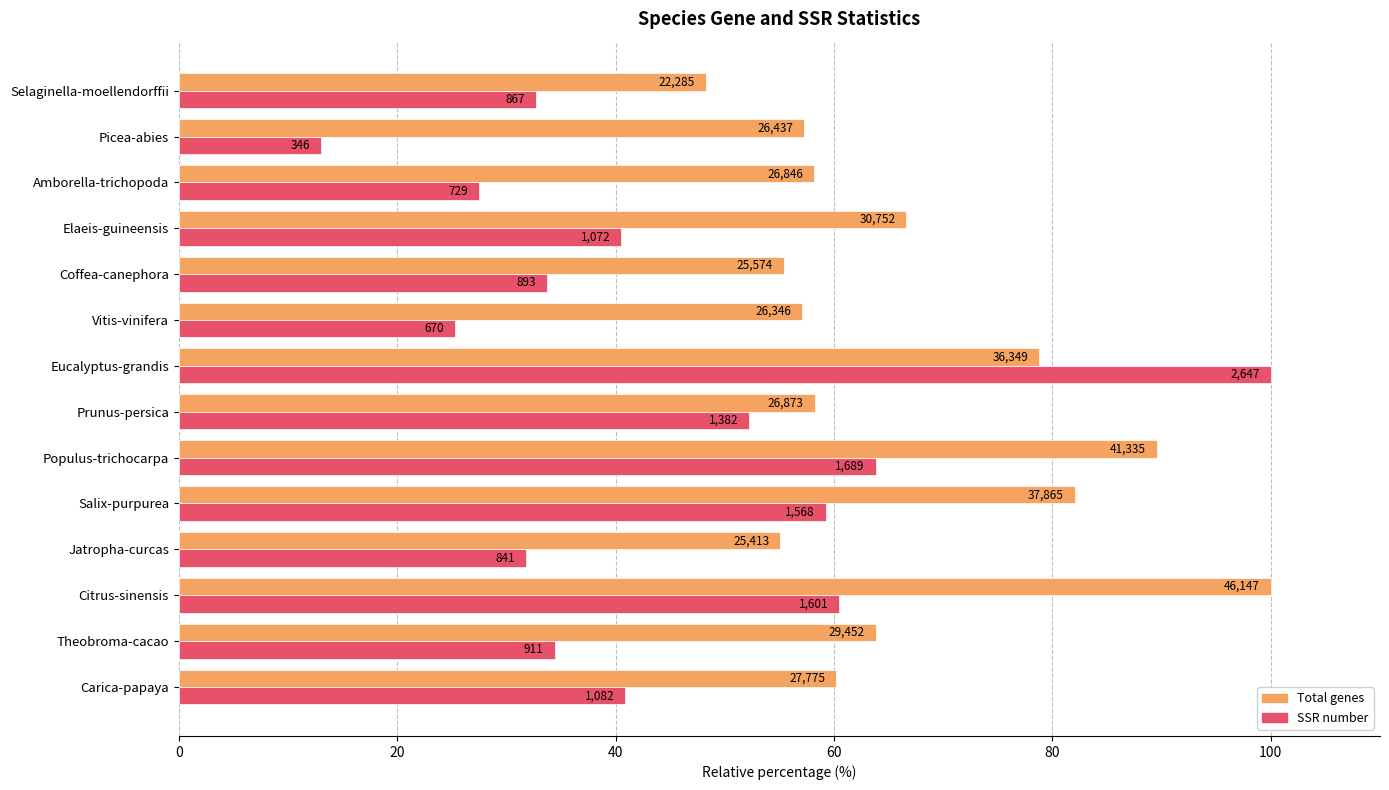

What are all the series names shown in the legend?

Total genes, SSR number